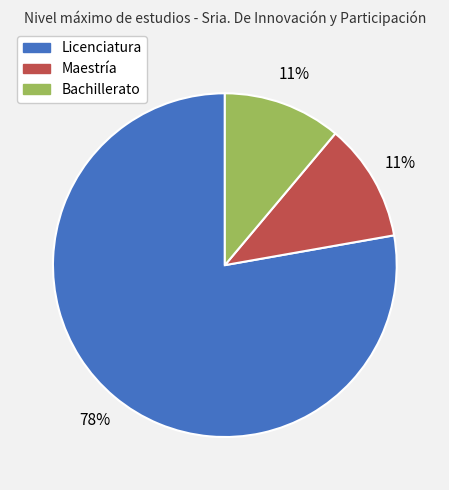

Do Maestría and Licenciatura together represent more than half of the pie?

Yes